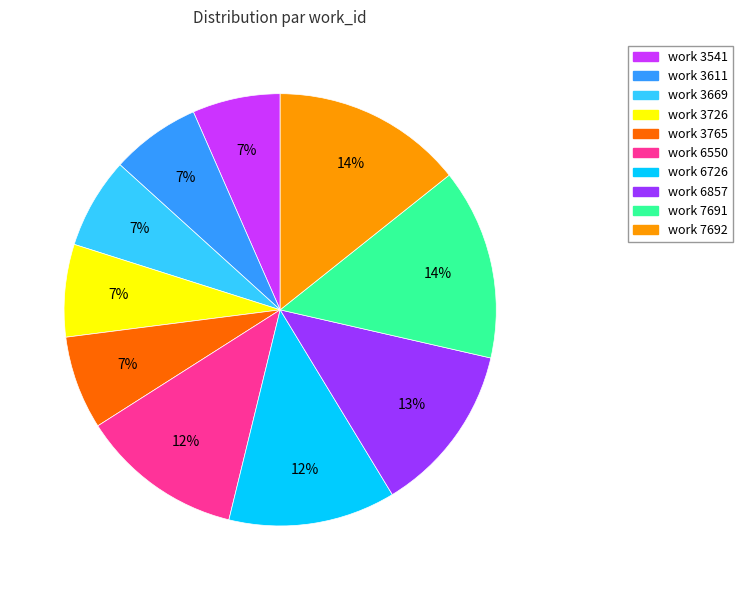

Approximately how many times larger is the value at work 6857 compared to work 3611?

1.9